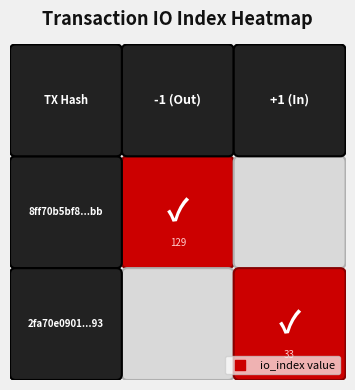

Which series changed the most between direction and io_index?

8ff70b5bf81757a1390e31391f00c0a50cbb6bb